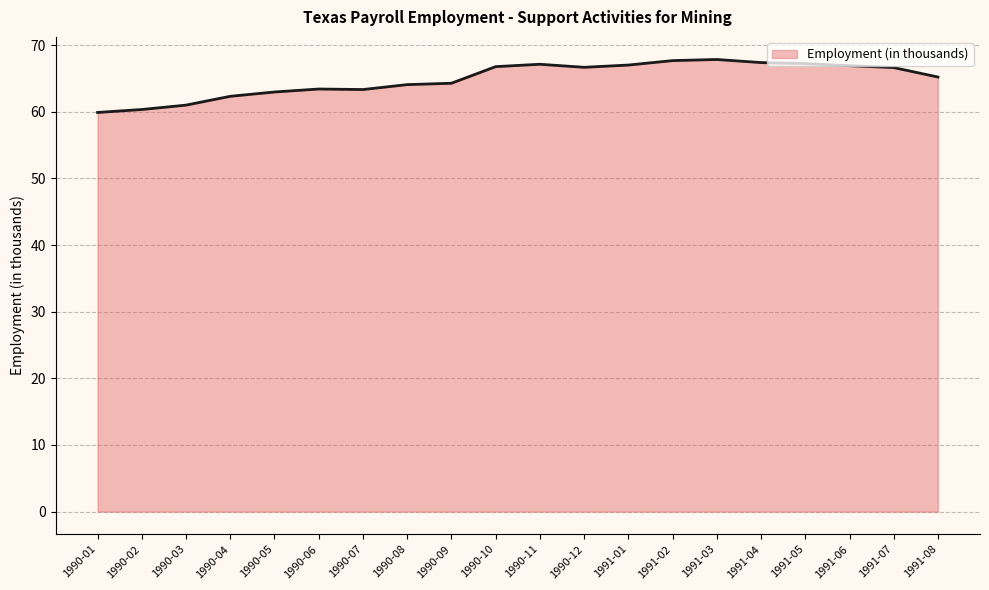

What is the minimum value shown in the chart?

59.9